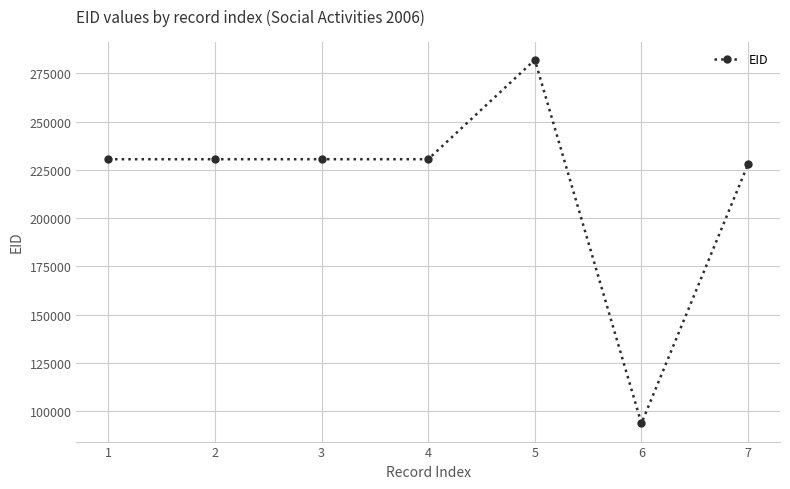

What is the approximate value at 7, to the nearest 50?

227850